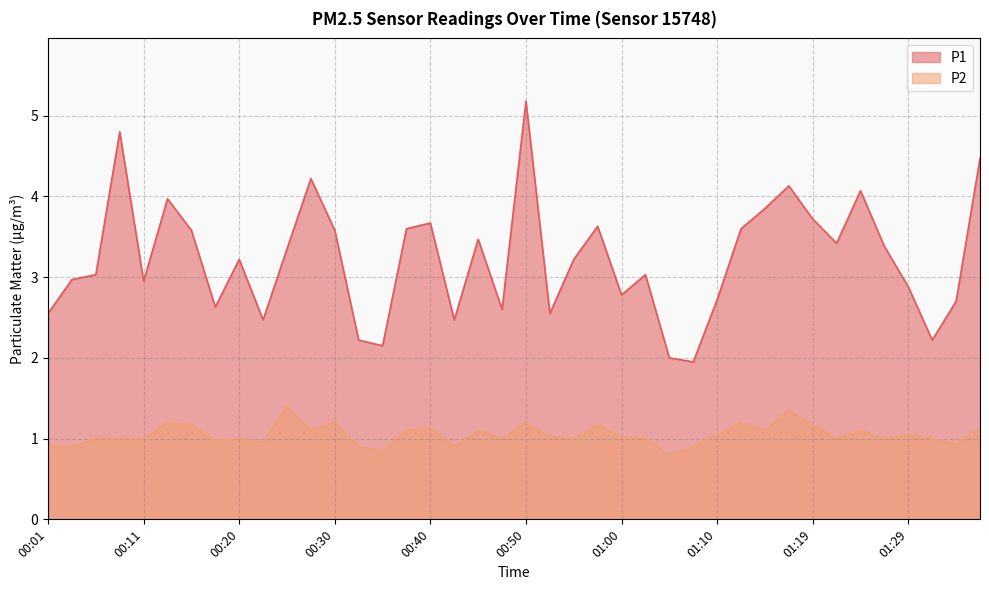

How many categories are shown in the chart?

40